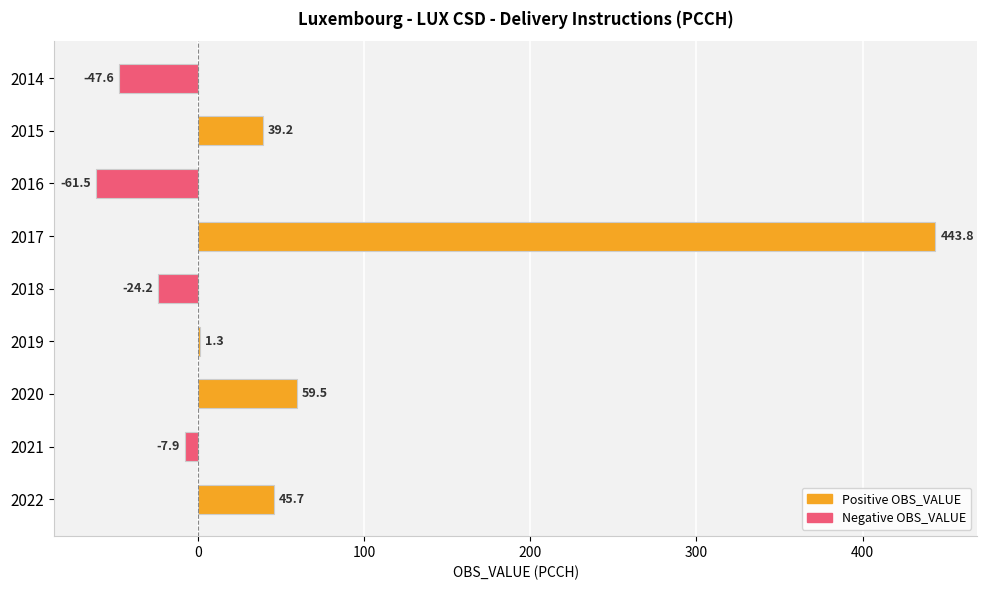

Is it true that the value at 2021 is -7.9?

True